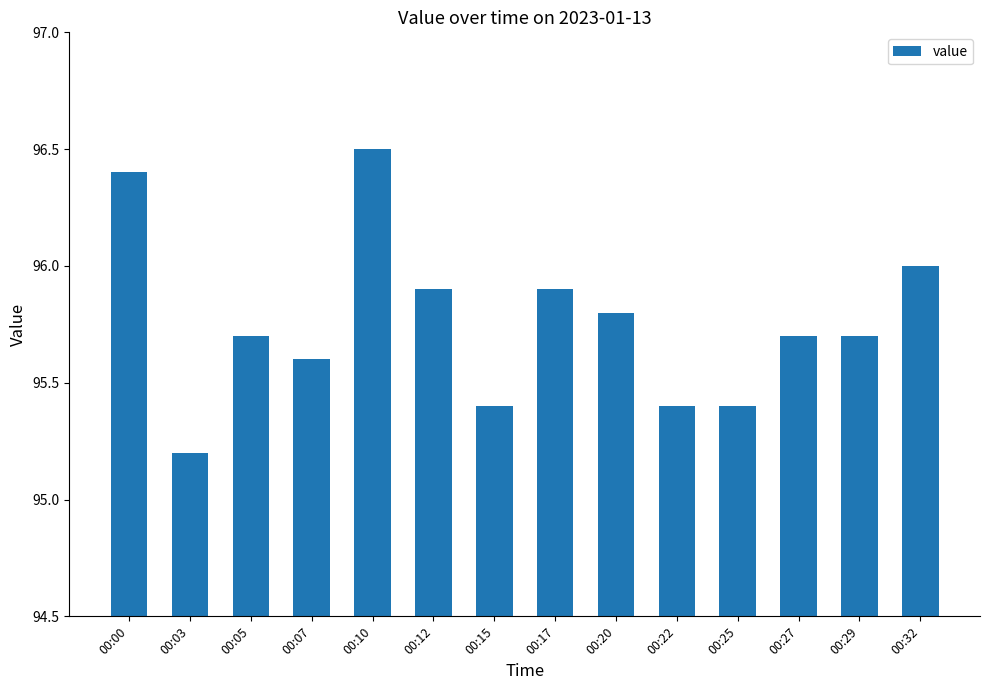

Reading left to right, extract all data points from this chart.

96.4	95.2	95.7	95.6	96.5	95.9	95.4	95.9	95.8	95.4	95.4	95.7	95.7	96.0